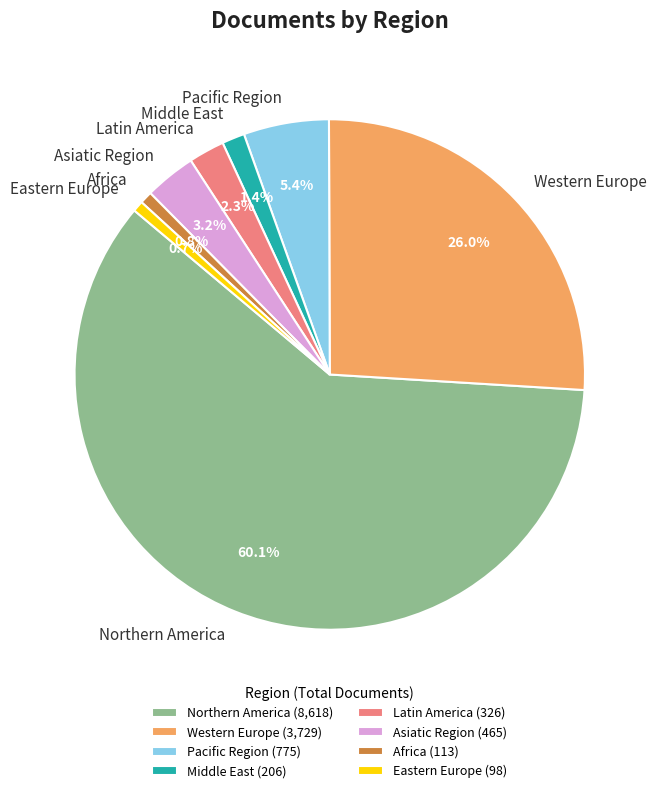

Does any single category account for the majority?

Yes